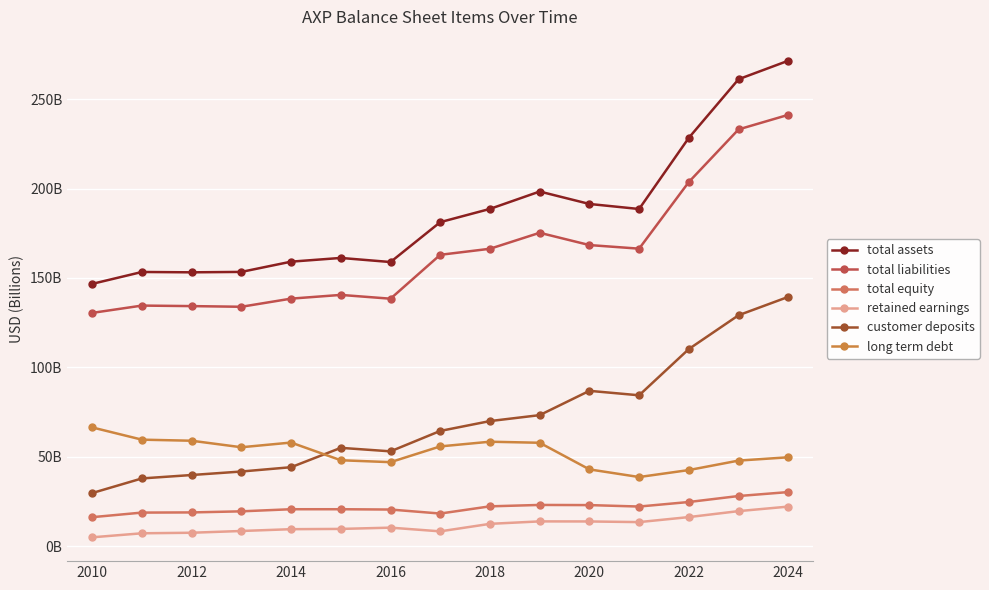

Does the chart display data point markers on the line(s)?

Yes